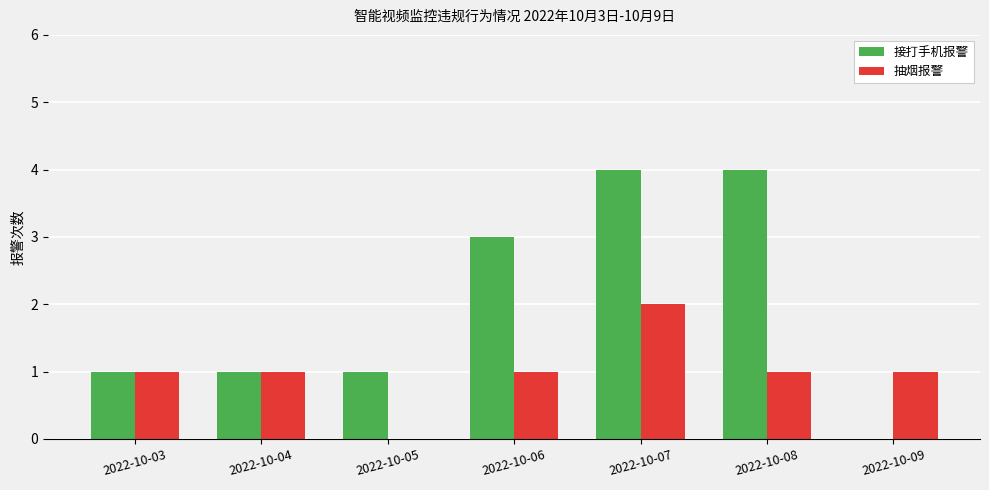

Which series has the largest total across all categories?

接打手机报警